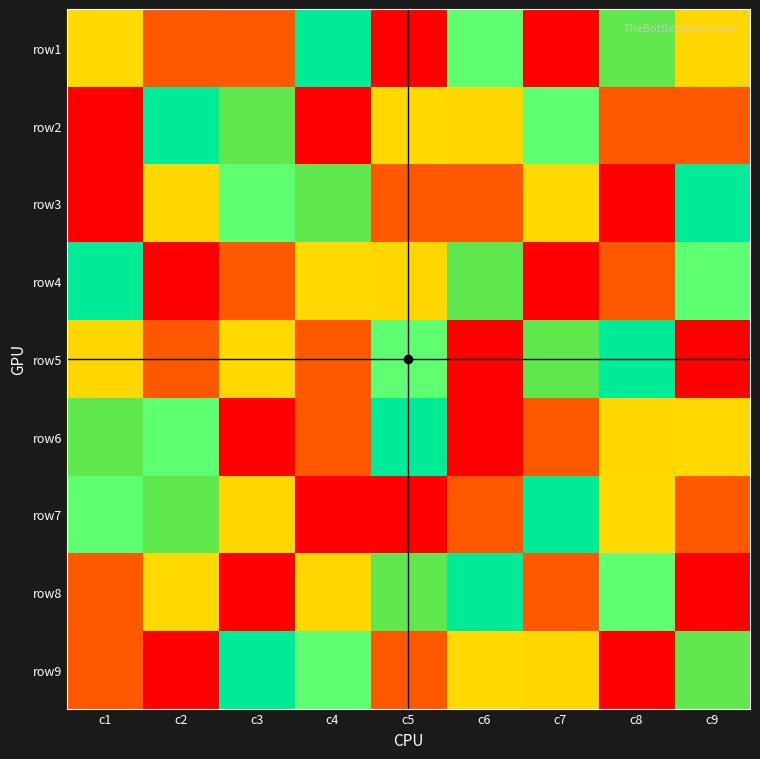

Reading right to left, transcribe all the data shown in this chart.

row1: c9=7	c8=6	c7=1	c6=4	c5=9	c4=5	c3=8	c2=2	c1=3
row2: c9=8	c8=2	c7=4	c6=7	c5=3	c4=1	c3=6	c2=5	c1=9
row3: c9=5	c8=9	c7=3	c6=2	c5=8	c4=6	c3=4	c2=7	c1=1
row4: c9=4	c8=8	c7=9	c6=6	c5=7	c4=3	c3=2	c2=1	c1=5
row5: c9=1	c8=5	c7=6	c6=9	c5=4	c4=2	c3=3	c2=8	c1=7
row6: c9=3	c8=7	c7=2	c6=1	c5=5	c4=8	c3=9	c2=4	c1=6
row7: c9=2	c8=3	c7=5	c6=8	c5=1	c4=9	c3=7	c2=6	c1=4
row8: c9=9	c8=4	c7=8	c6=5	c5=6	c4=7	c3=1	c2=3	c1=2
row9: c9=6	c8=1	c7=7	c6=3	c5=2	c4=4	c3=5	c2=9	c1=8